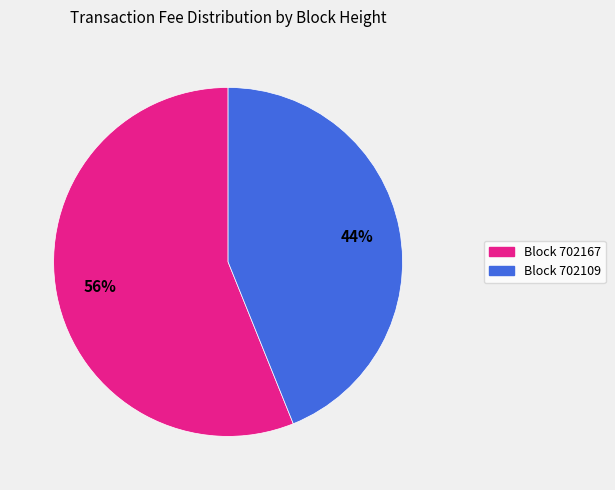

Is there any slice that represents more than half of the pie?

Yes